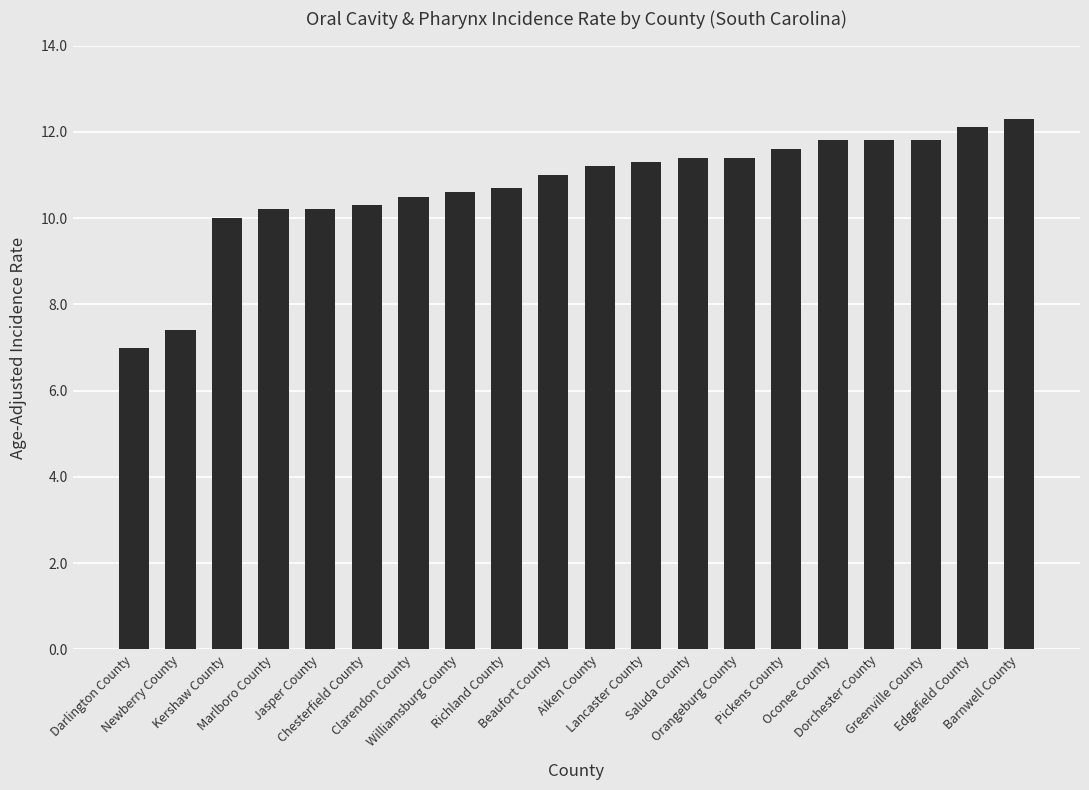

What is the change in value from Dorchester County to Edgefield County?

+0.3